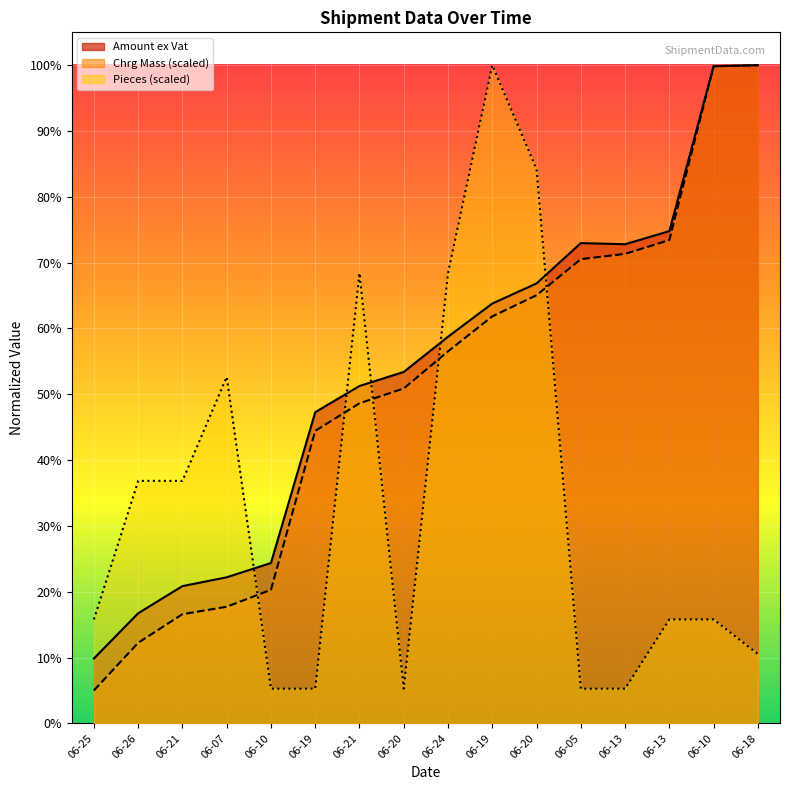

How many categories are shown in the chart?

16